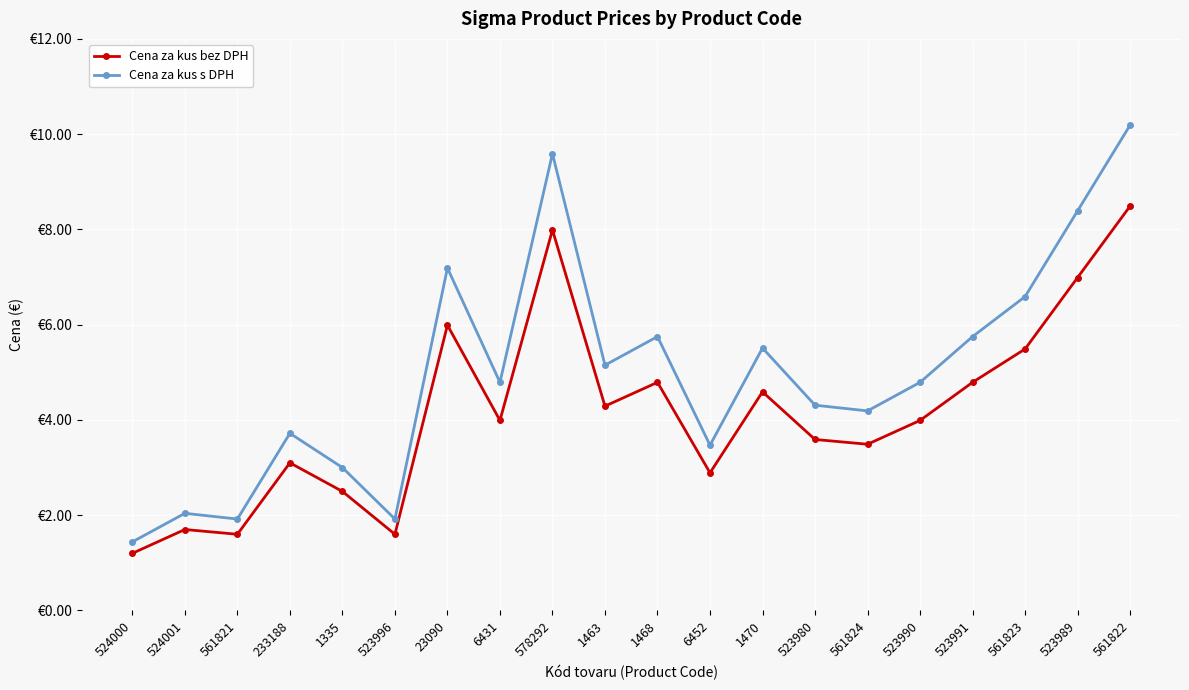

Between 6431 and 523990, which series saw the biggest shift?

Cena za kus bez DPH